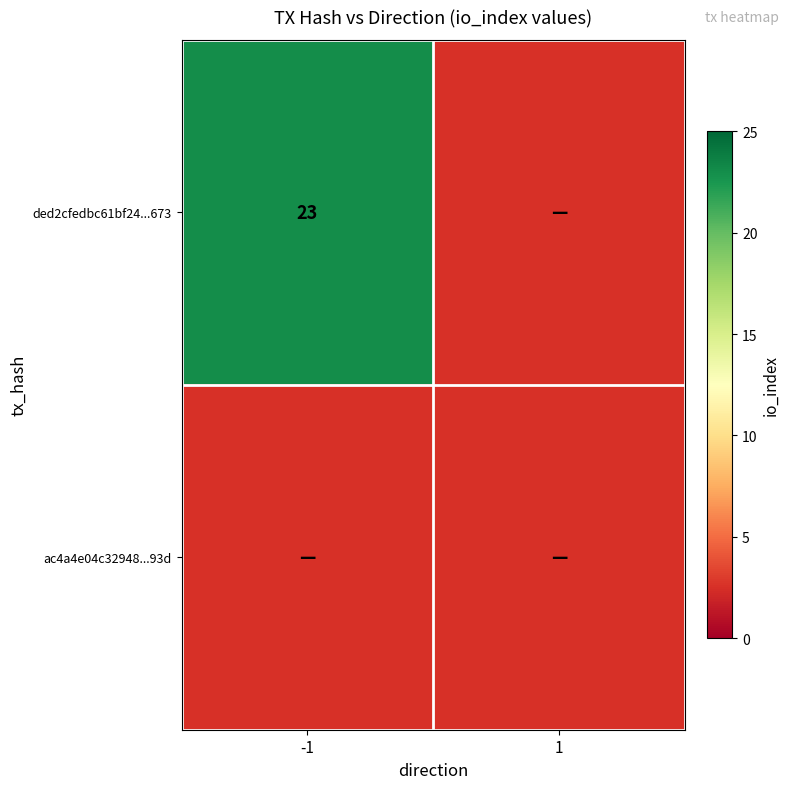

Between -1 and 1, which is larger?

-1